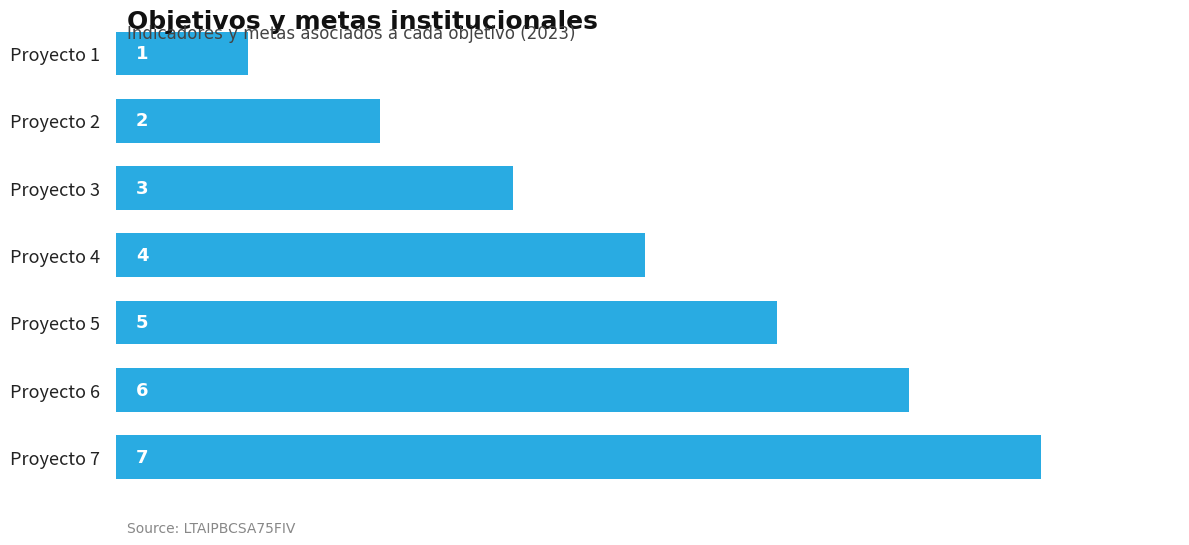

What value does the data have at Proyecto 7?

7